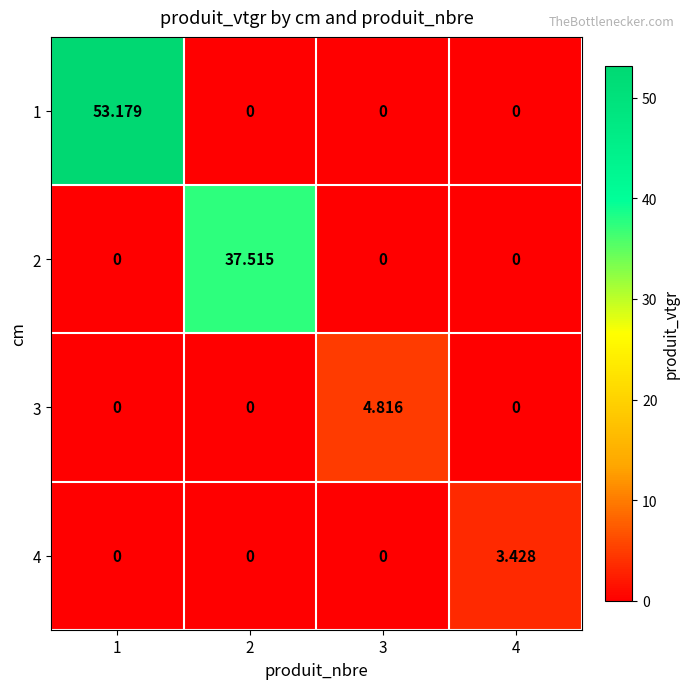

Between 1 and 3, which is larger?

1